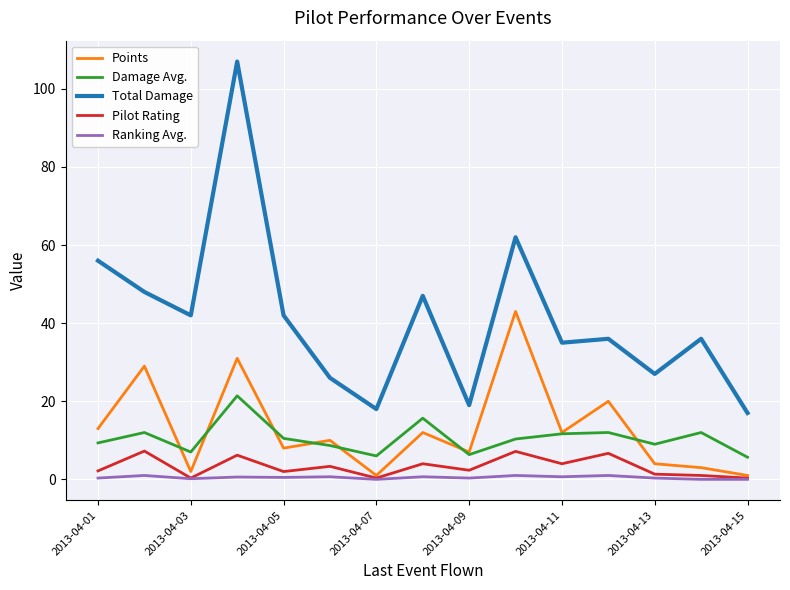

At how many categories does at least one series exceed 30?

10